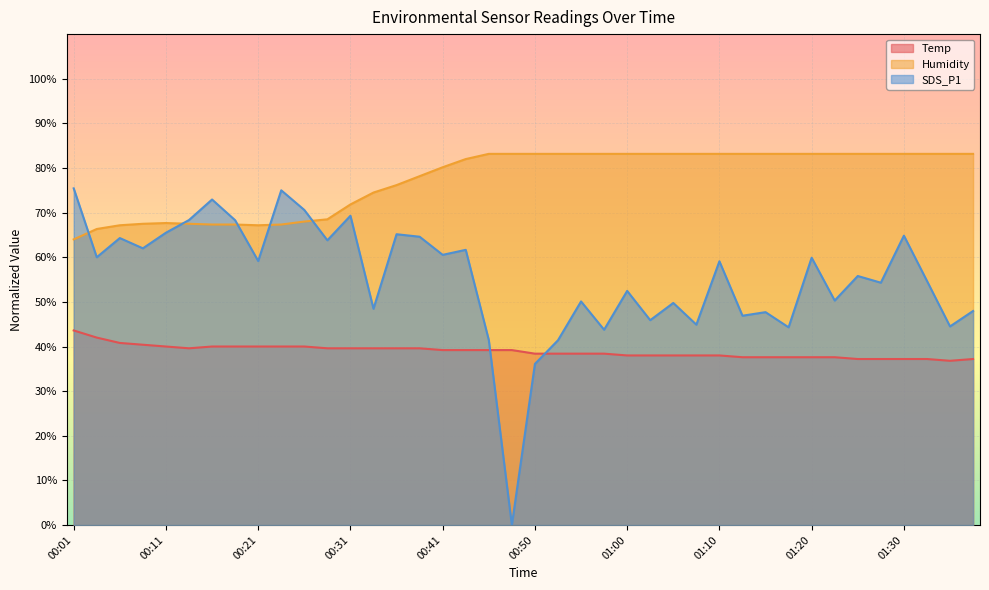

True or false: Humidity has a value of 76.2 at 00:36.

True